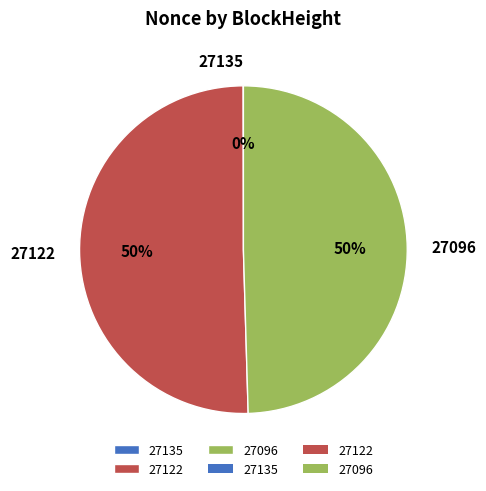

Approximately how many times larger is the value at 27096 compared to 27122?

1.0